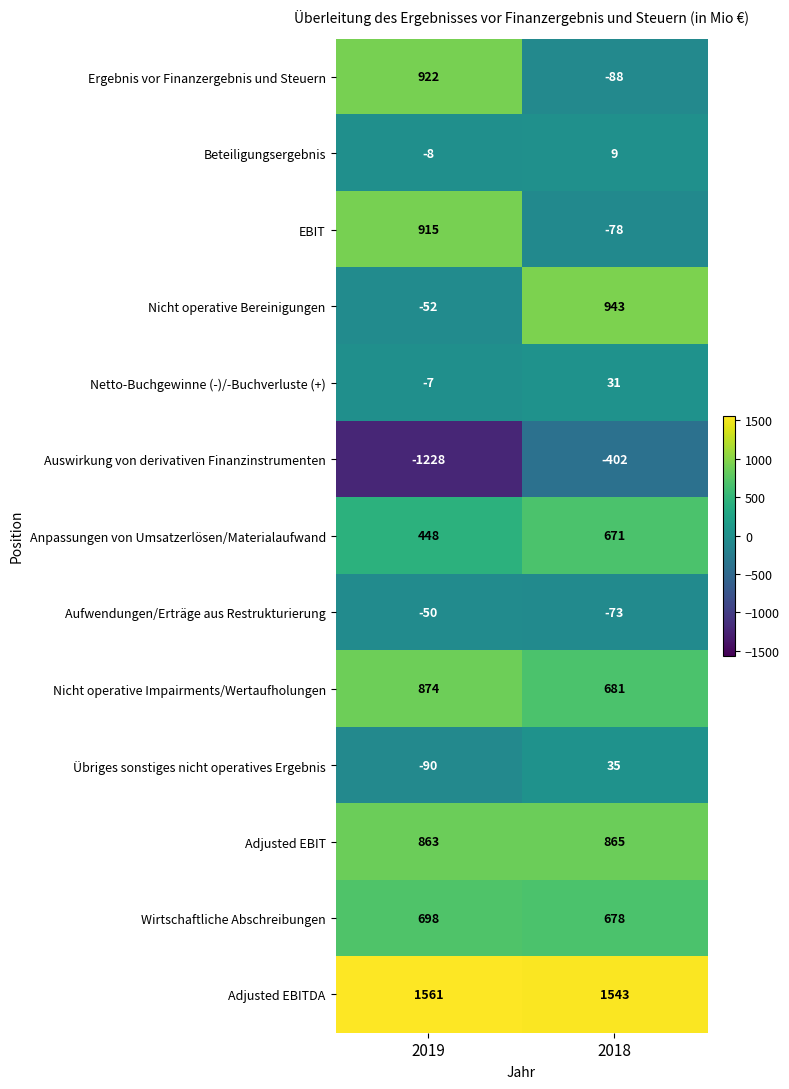

What is the approximate value of Nicht operative Impairments/Wertaufholungen at 2019, to the nearest 10?

870